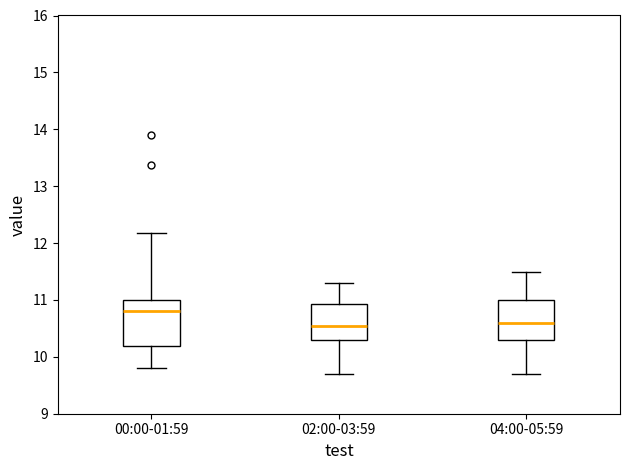

Where is the upper edge of the box for 00:00-01:59 on the y-axis? The values are not printed on the chart, so give them approximately, as read against the axis.

11.0